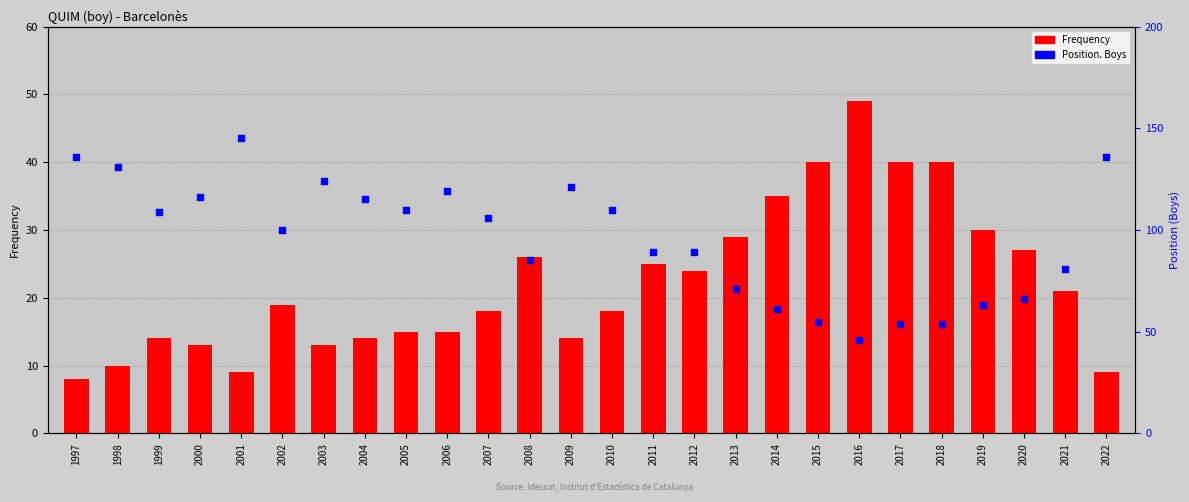

Which series contains the lowest Y value?

Frequency